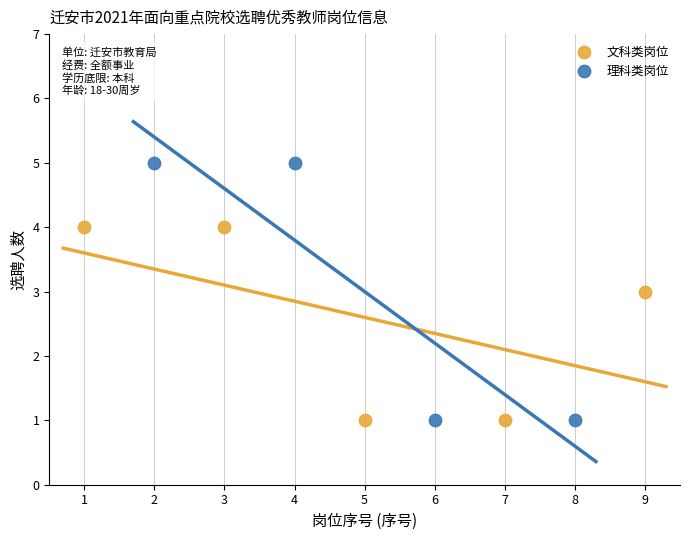

Which series contains the highest Y value?

理科类岗位